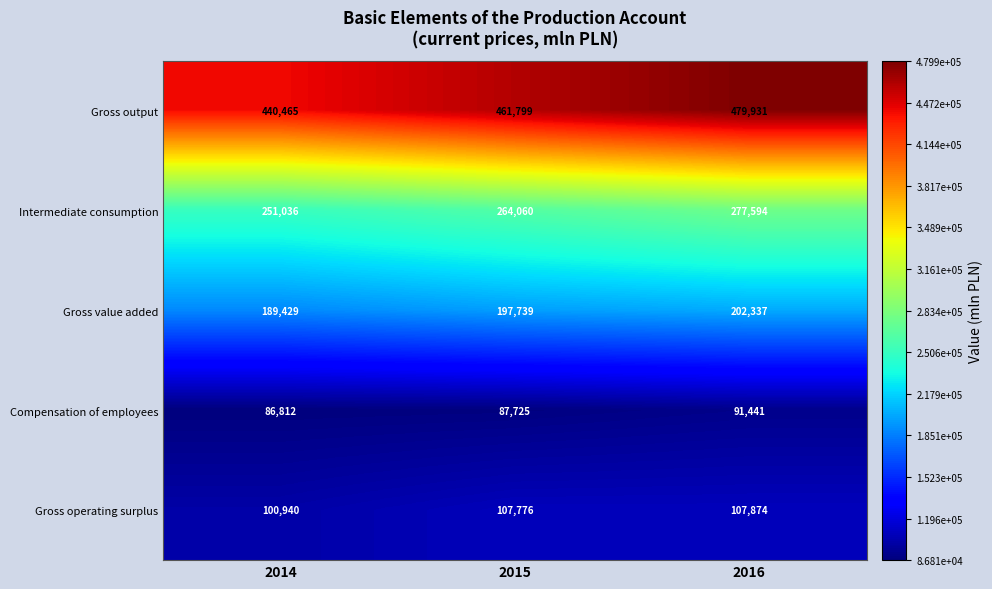

Which series has the largest total across all categories?

Gross output